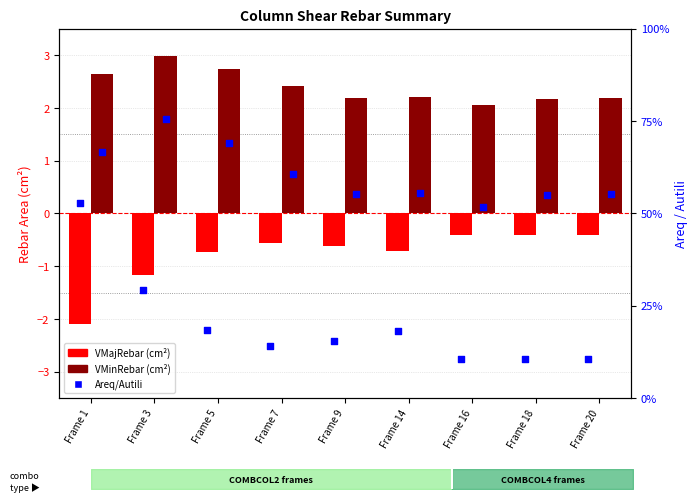

Which series reaches the maximum Y coordinate?

VMinRebar (cm2)